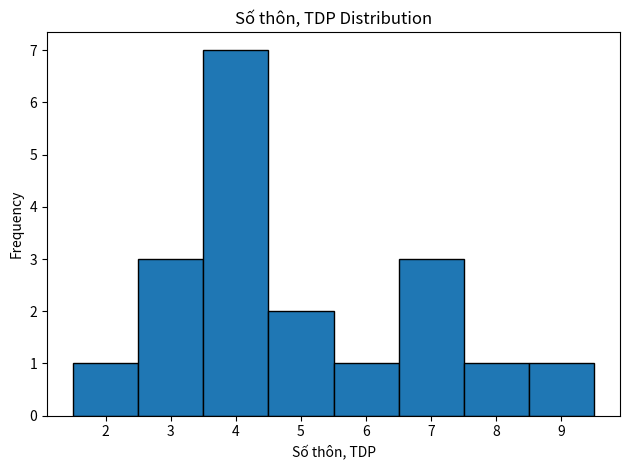

How tall is the bar that spans 1.5 to 2.5 on the x-axis? The values are not printed on the chart, so give them approximately, as read against the axis.

1